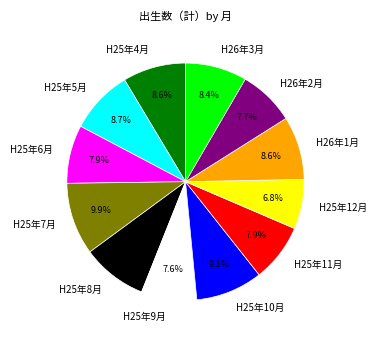

Does H25年8月 account for over 50% of the chart?

No